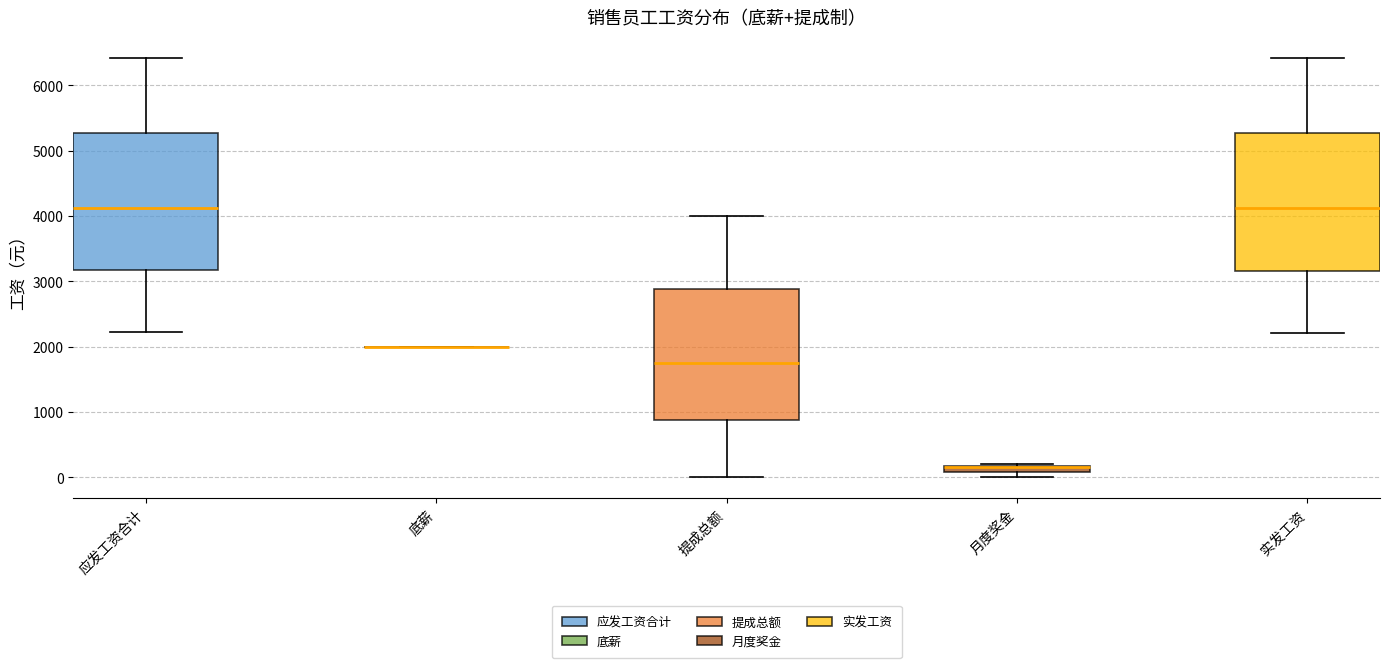

Where does the median line of the box for 提成总额 sit on the y-axis? The values are not printed on the chart, so give them approximately, as read against the axis.

1800